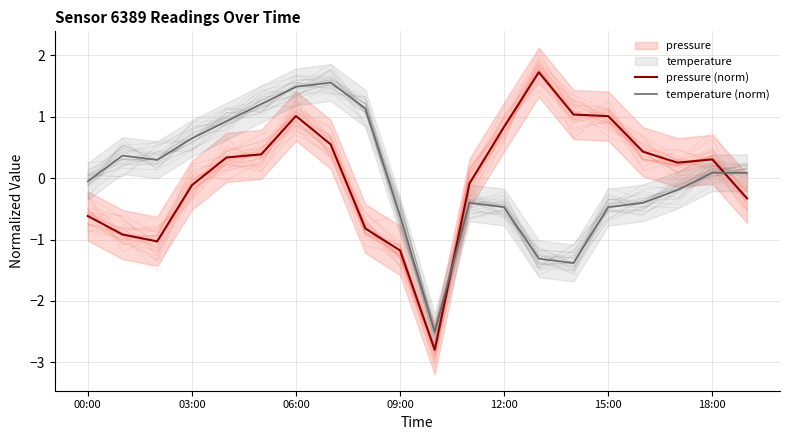

Reading left to right, extract all data points from this chart.

pressure (norm): -0.6	-0.9	-1.0	-0.1	0.3	0.4	1.0	0.6	-0.8	-1.2	-2.8	-0.1	0.8	1.7	1.0	1.0	0.4	0.3	0.3	-0.3
temperature (norm): -0.1	0.4	0.3	0.6	0.9	1.2	1.5	1.6	1.1	-0.6	-2.5	-0.4	-0.5	-1.3	-1.4	-0.5	-0.4	-0.2	0.1	0.1